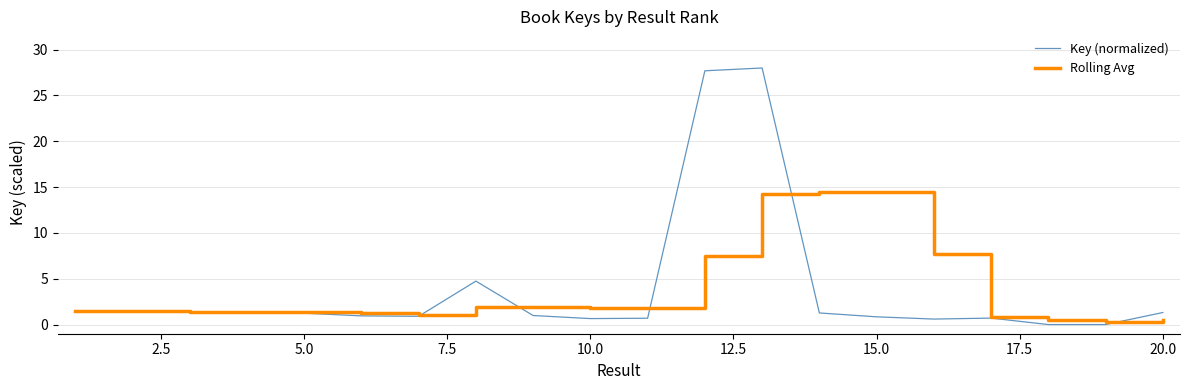

True or false: Key (normalized) and Rolling Avg cross at least once.

True